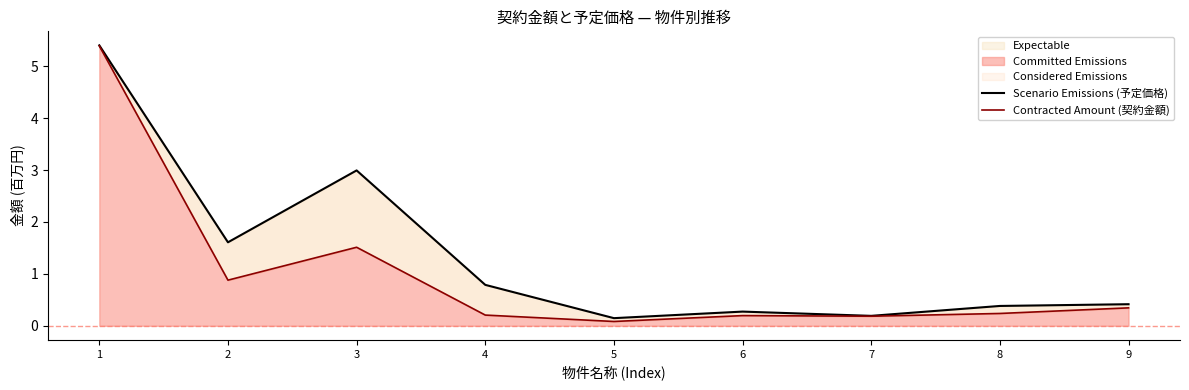

Reading right to left, list all the values displayed in this chart.

Scenario Emissions (予定価格): 9=0.4	8=0.4	7=0.2	6=0.3	5=0.1	4=0.8	3=3.0	2=1.6	1=5.4
Contracted Amount (契約金額): 9=0.3	8=0.2	7=0.2	6=0.2	5=0.1	4=0.2	3=1.5	2=0.9	1=5.4